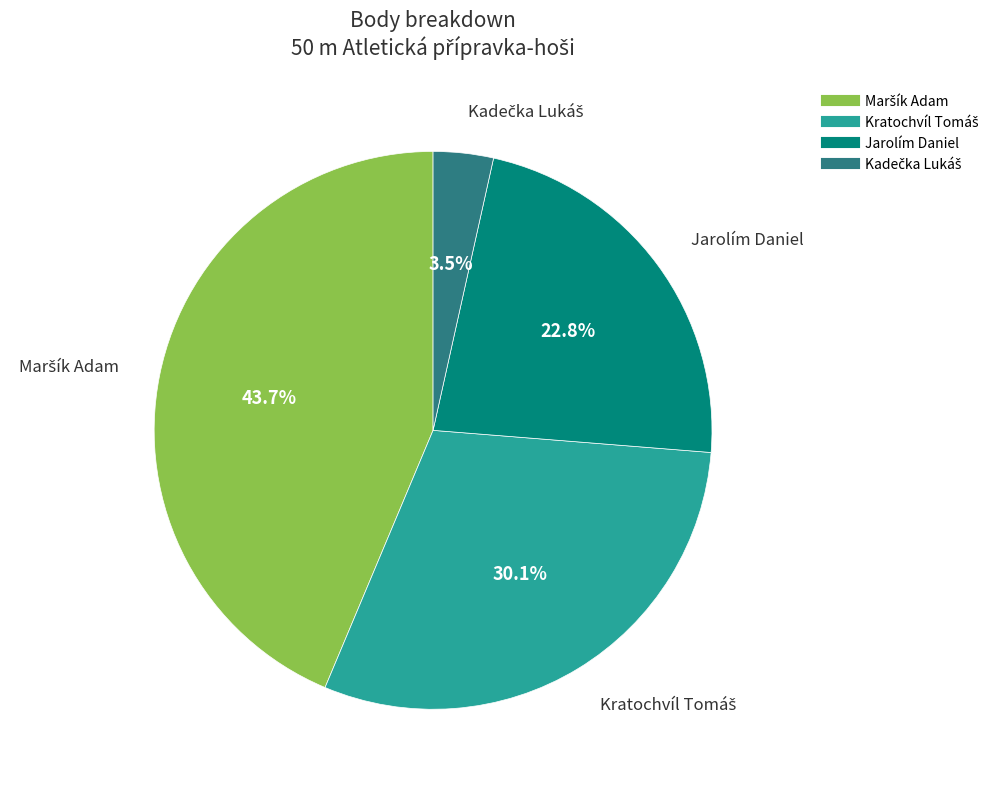

Is there a majority slice in this chart?

No